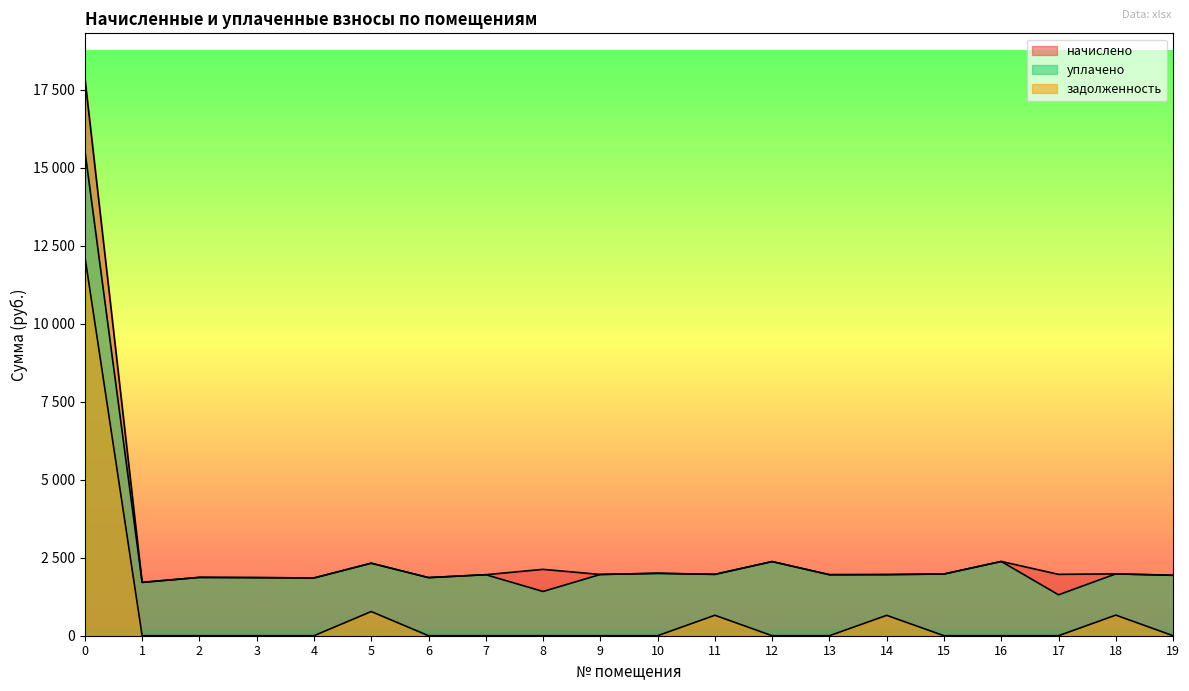

Which series has the widest spread of values?

начислено